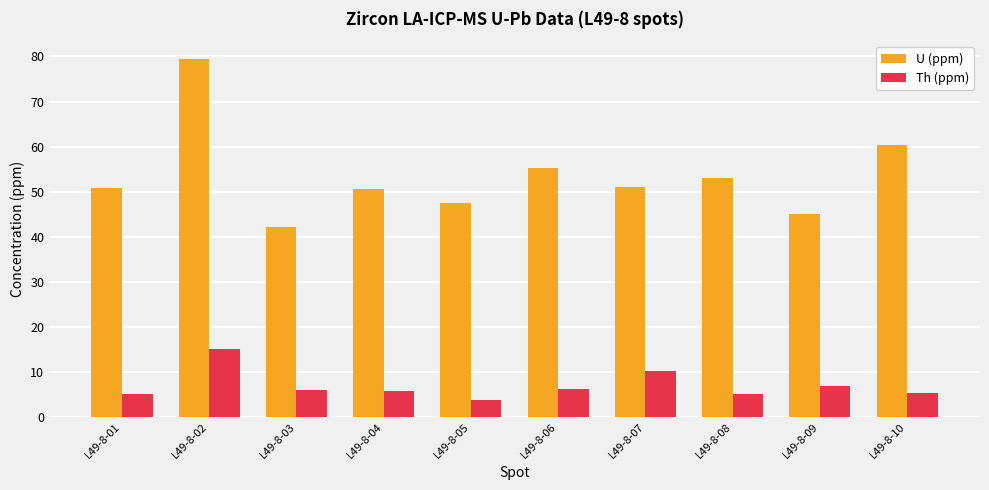

What is the sum of all Th (ppm) values?

69.2